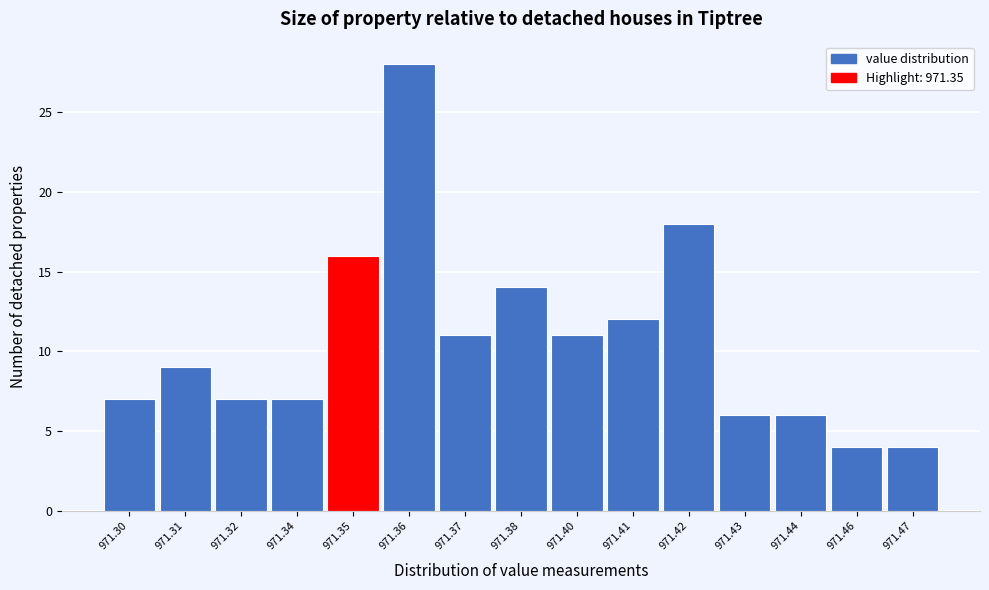

Reading left to right, list all the values displayed in this chart.

971.30=7	971.31=9	971.32=7	971.34=7	971.35=16	971.36=28	971.37=11	971.38=14	971.40=11	971.41=12	971.42=18	971.43=6	971.44=6	971.46=4	971.47=4